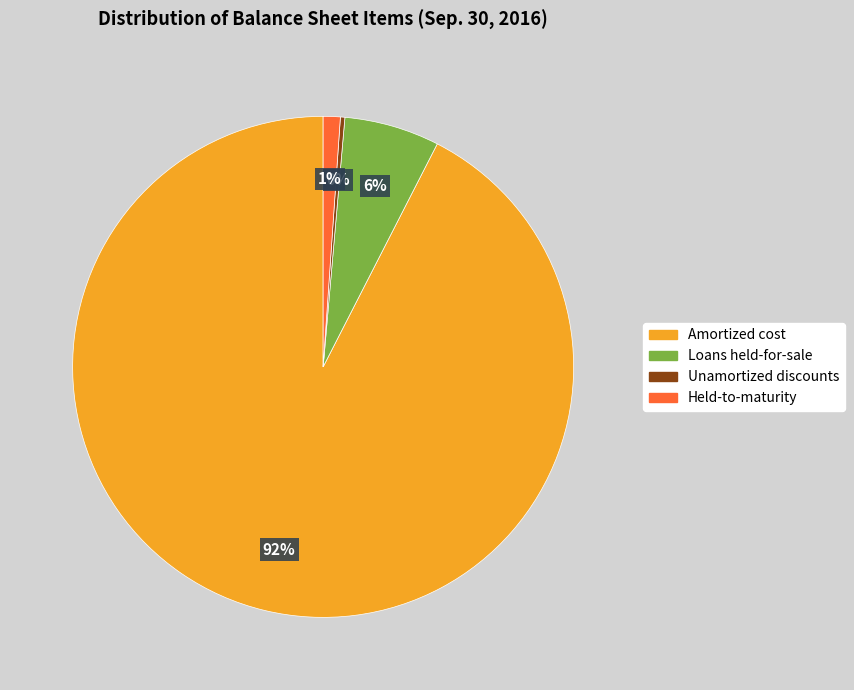

Is it true that Unamortized discounts is 0% of the pie?

True